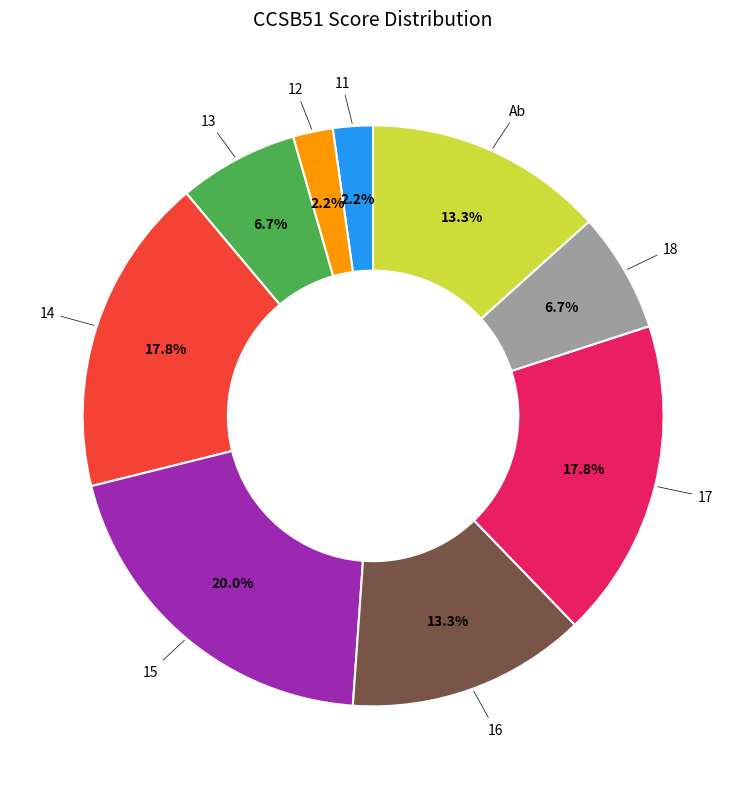

Does any single category account for the majority?

No